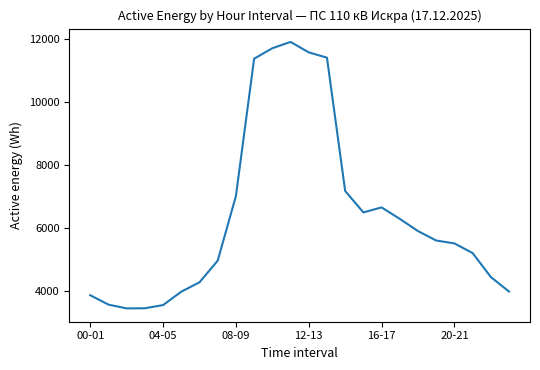

What is the greatest value displayed?

11919.8